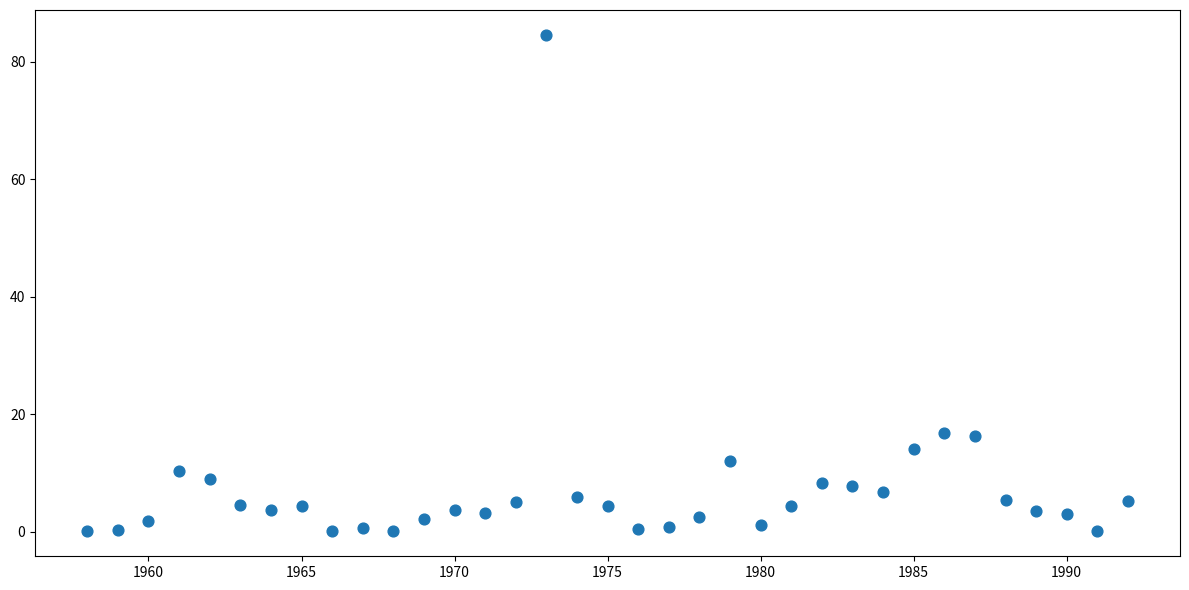

What is the range of Y values (max minus min)?

84.5